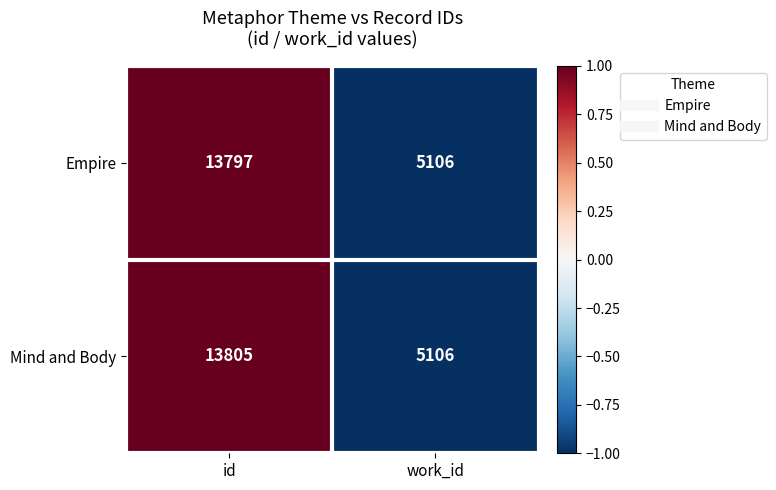

What is the difference between the Empire values at id and work_id?

8691